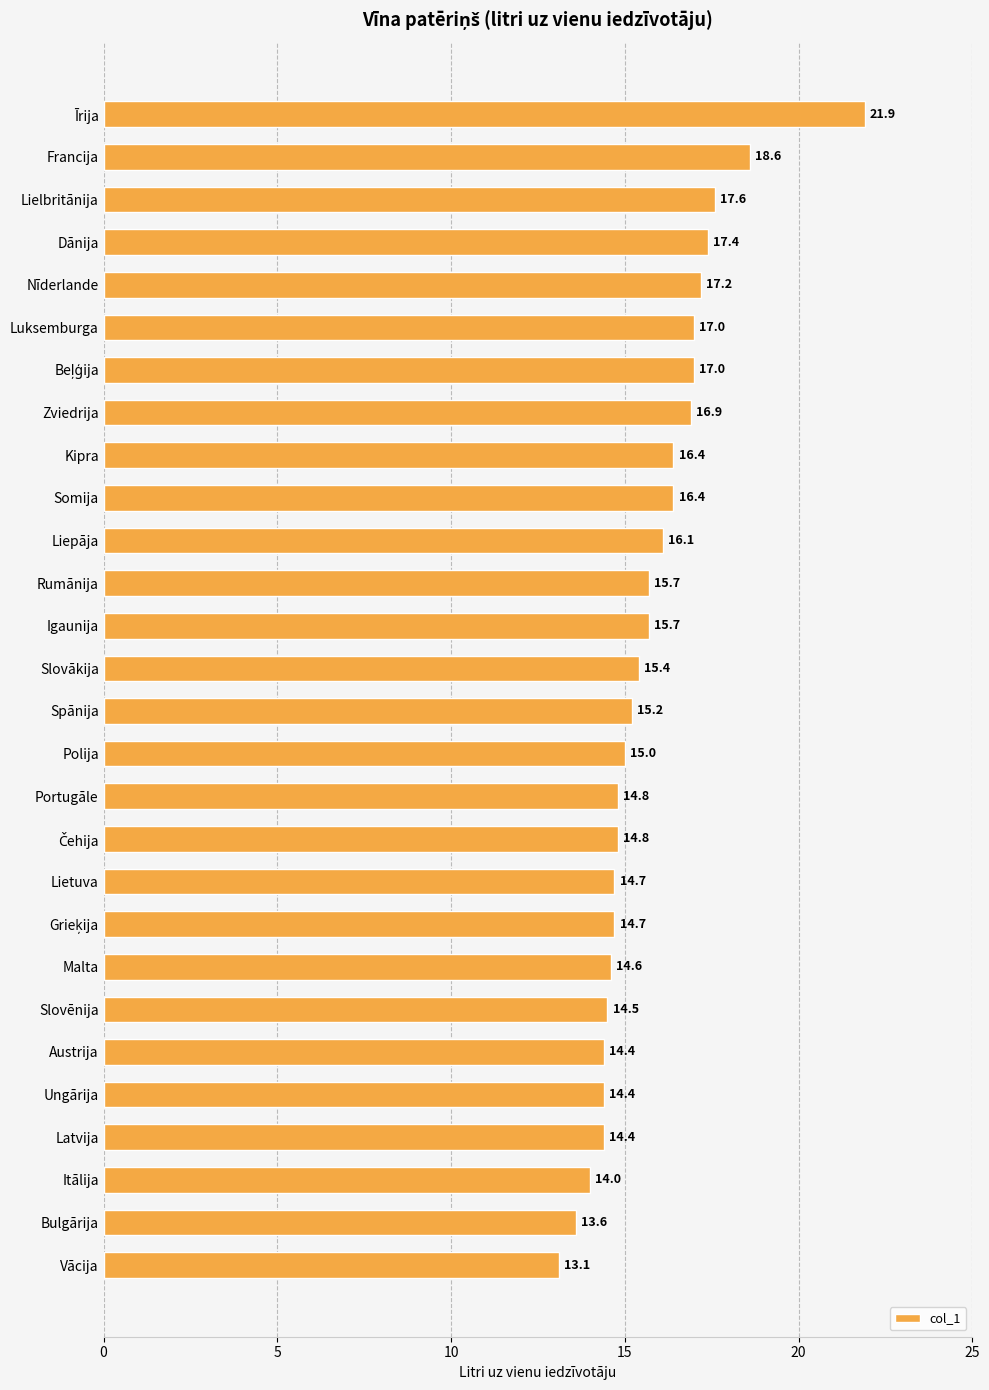

What is the sum of all values?

441.5